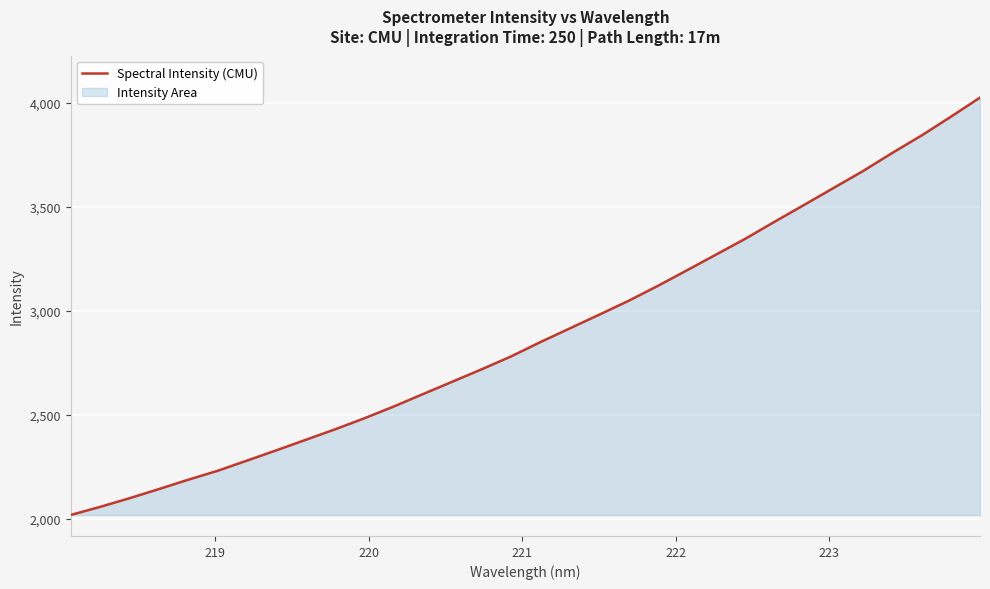

What is the minimum value shown in the chart?

2019.0